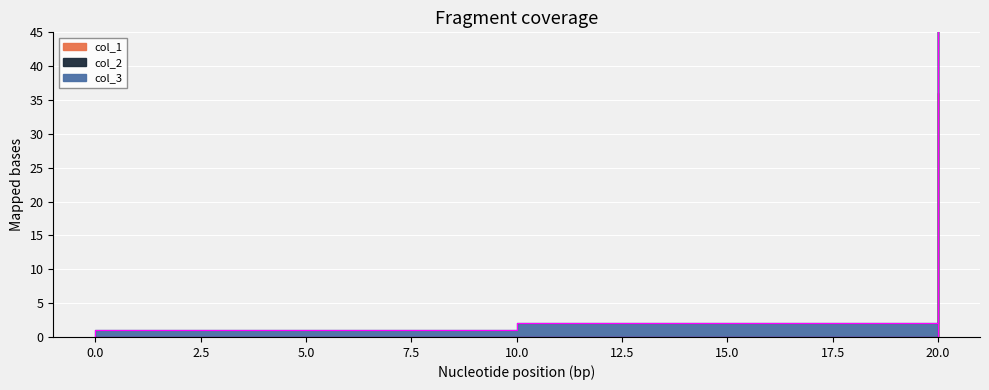

The value of col_2 at 0.0 is 0.0. True or false?

True